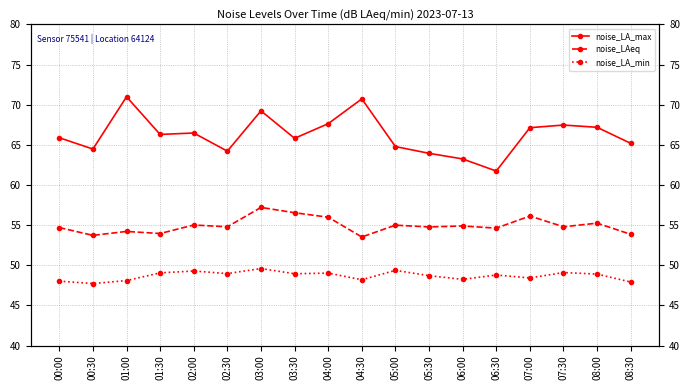

Reading left to right, extract all data points from this chart.

noise_LA_max: 65.9	64.5	71.0	66.3	66.5	64.2	69.2	65.8	67.6	70.7	64.8	63.9	63.2	61.7	67.1	67.5	67.2	65.2
noise_LAeq: 54.7	53.7	54.2	54.0	55.0	54.8	57.2	56.5	56.0	53.5	55.0	54.8	54.9	54.6	56.1	54.8	55.2	53.9
noise_LA_min: 48.0	47.7	48.1	49.0	49.3	49.0	49.6	48.9	49.0	48.2	49.4	48.7	48.2	48.8	48.4	49.1	48.9	47.9